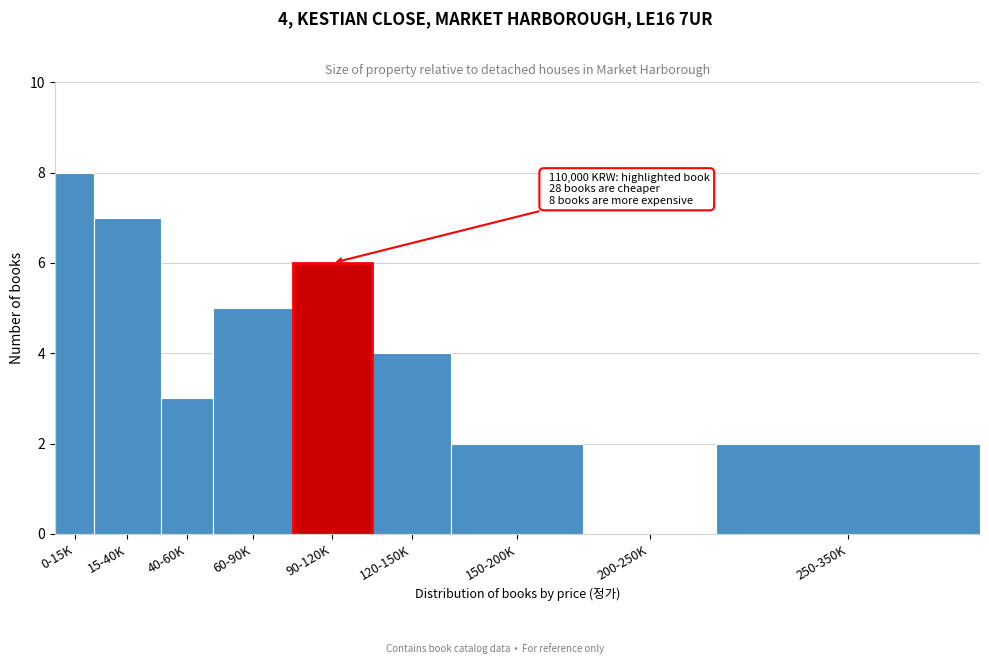

Reading left to right, extract all data points from this chart.

0-15K=8	15-40K=7	40-60K=3	60-90K=5	90-120K=6	120-150K=4	150-200K=2	200-250K=0	250-350K=2